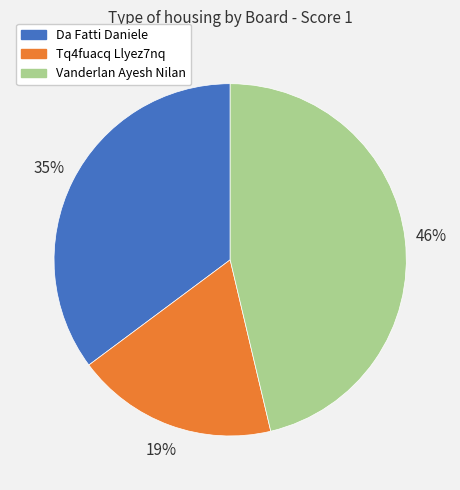

Rank the categories by value from highest to lowest.

Vanderlan Ayesh Nilan, Da Fatti Daniele, Tq4fuacq Llyez7nq